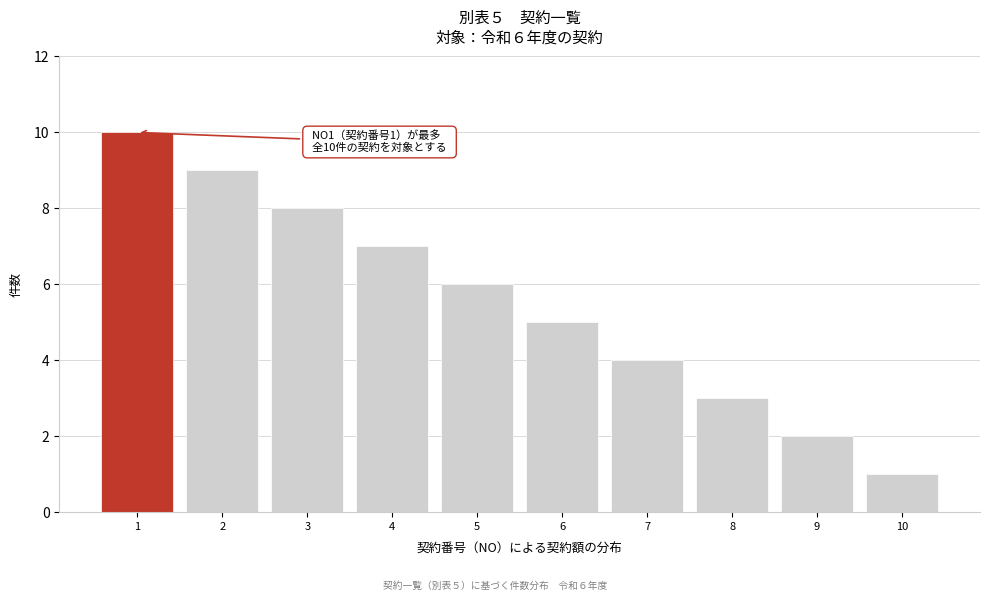

Reading left to right, extract all data points from this chart.

10	9	8	7	6	5	4	3	2	1